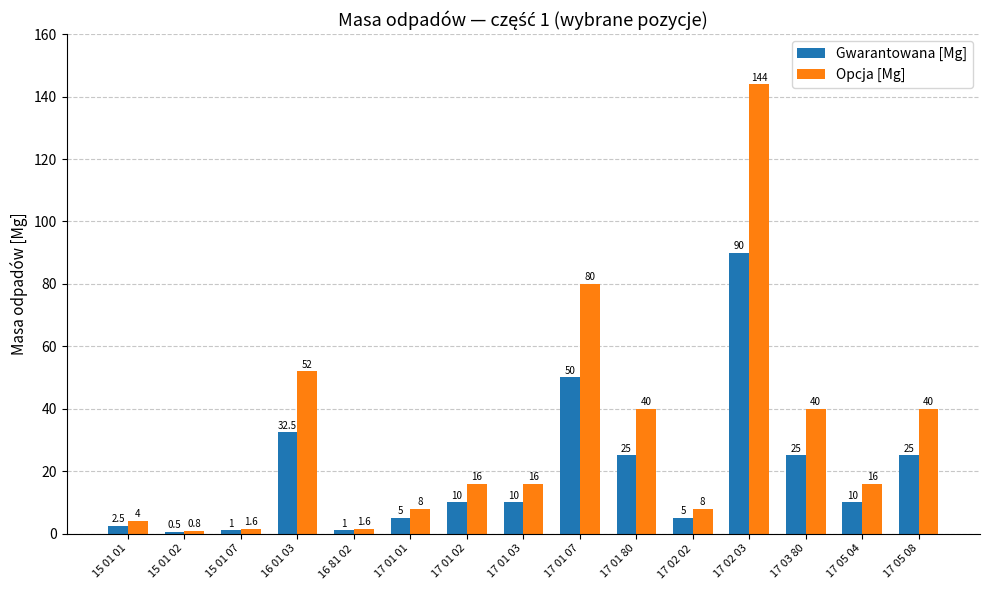

At which category does the chart reach its peak across all series?

17 02 03